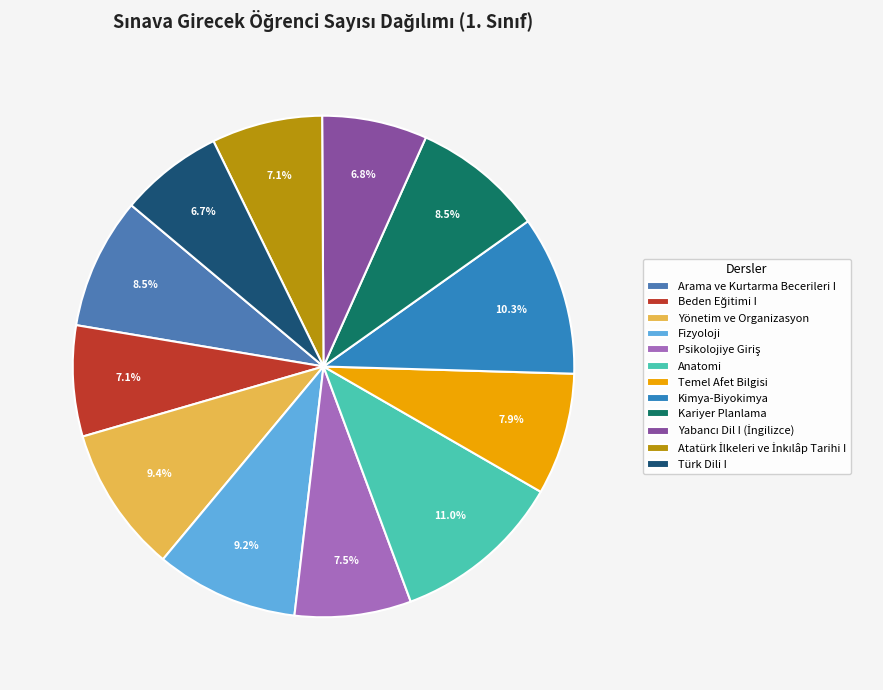

Count the number of slices in the pie.

12